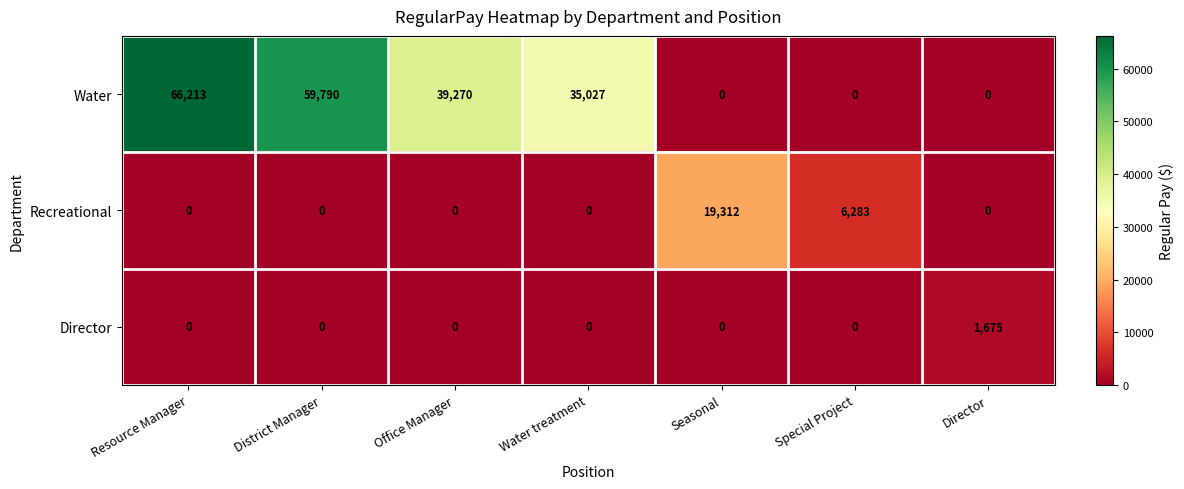

Which series has the largest total across all categories?

Water